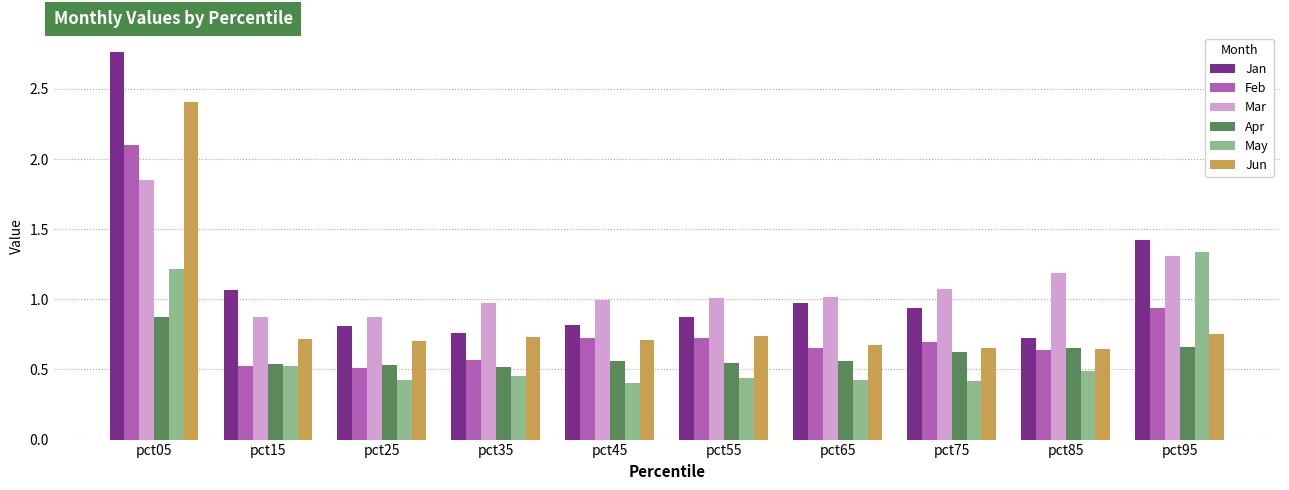

Which category has the highest value in the Mar series?

pct05